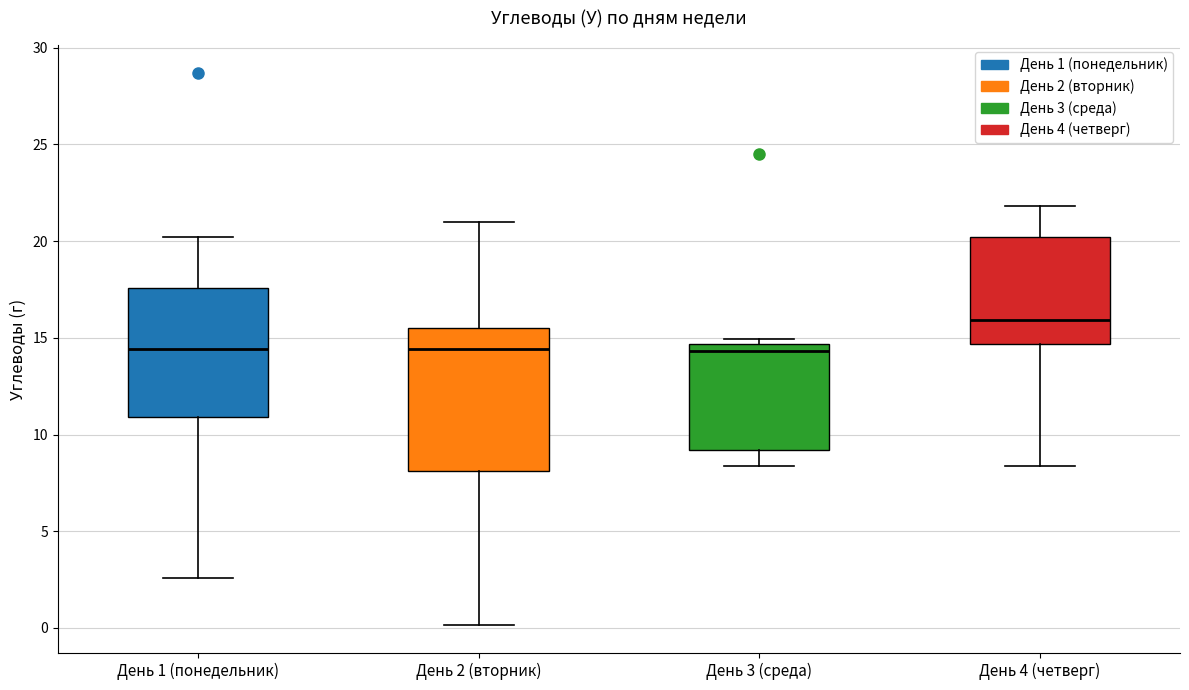

Reading left to right, read every box against the y-axis: the position of its median line, the range the box covers, and the ends of its whiskers. The values are not printed on the chart, so give them approximately, as read against the axis.

День 1 (понедельник): median 14.5, box 11.0 to 17.5, whiskers 2.5 to 20.0
День 2 (вторник): median 14.5, box 8.0 to 15.5, whiskers 0.0 to 21.0
День 3 (среда): median 14.5 (just below the box's upper edge), box 9.0 to 14.5, whiskers 8.5 to 15.0
День 4 (четверг): median 16.0, box 14.5 to 20.0, whiskers 8.5 to 22.0